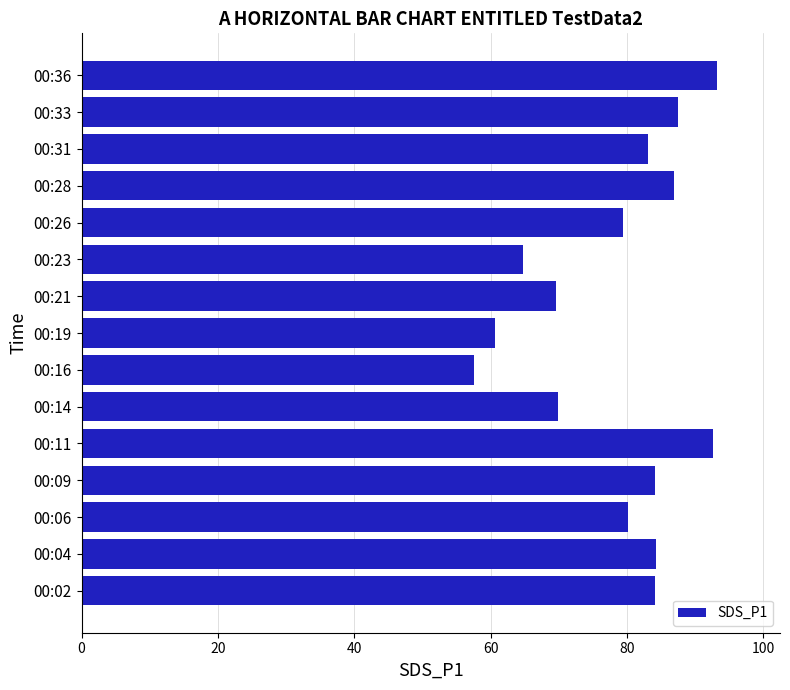

What is the minimum value shown in the chart?

57.6